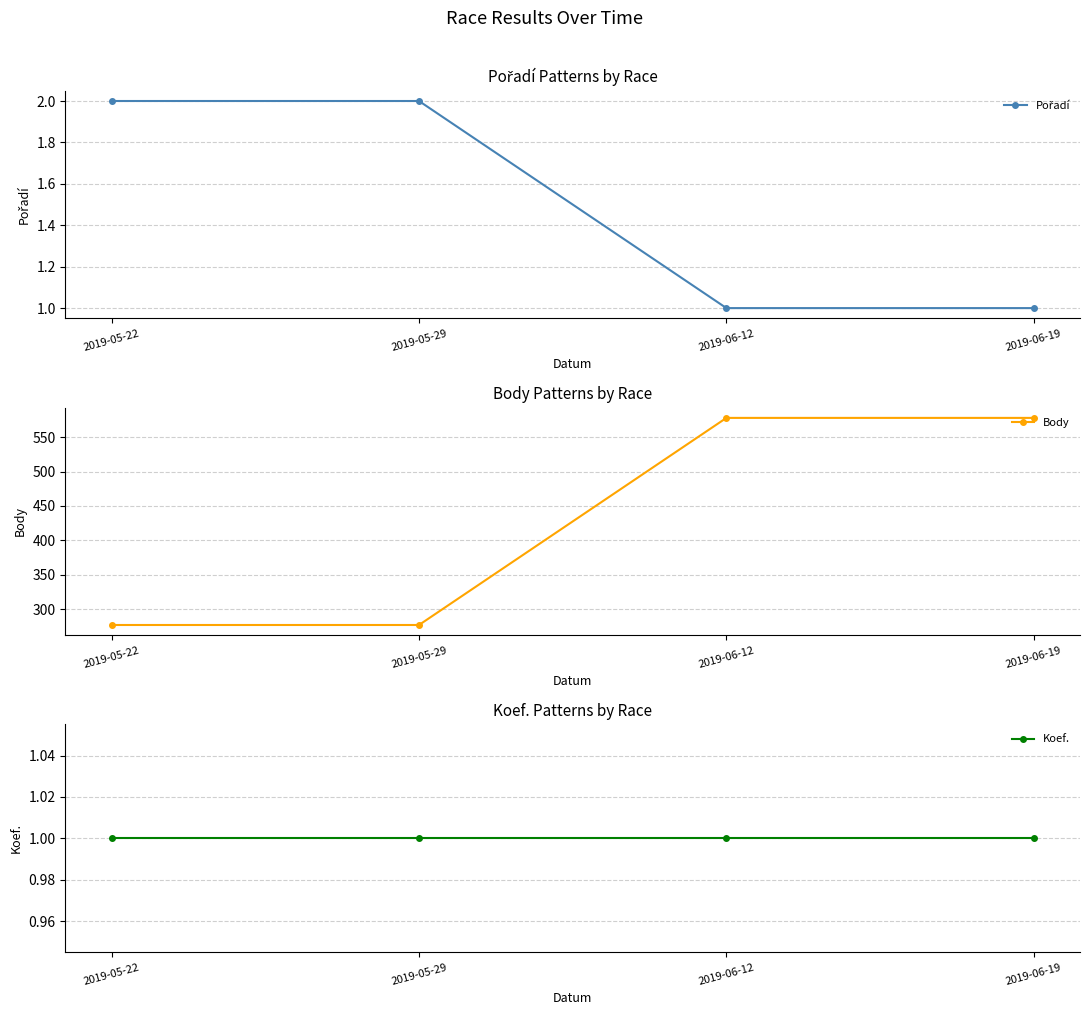

True or false: Pořadí and Koef. cross at least once.

False